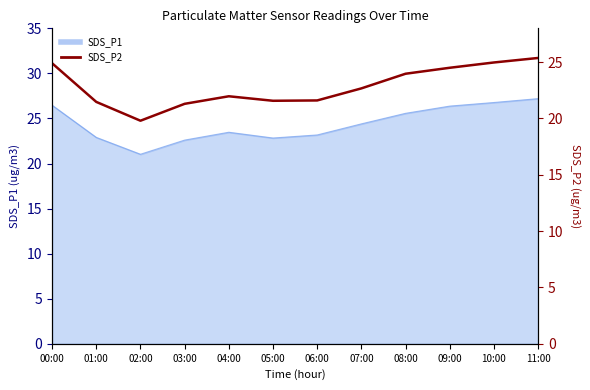

List the labels in order of value, largest first.

11:00, 10:00, 00:00, 09:00, 08:00, 07:00, 04:00, 06:00, 05:00, 01:00, 03:00, 02:00